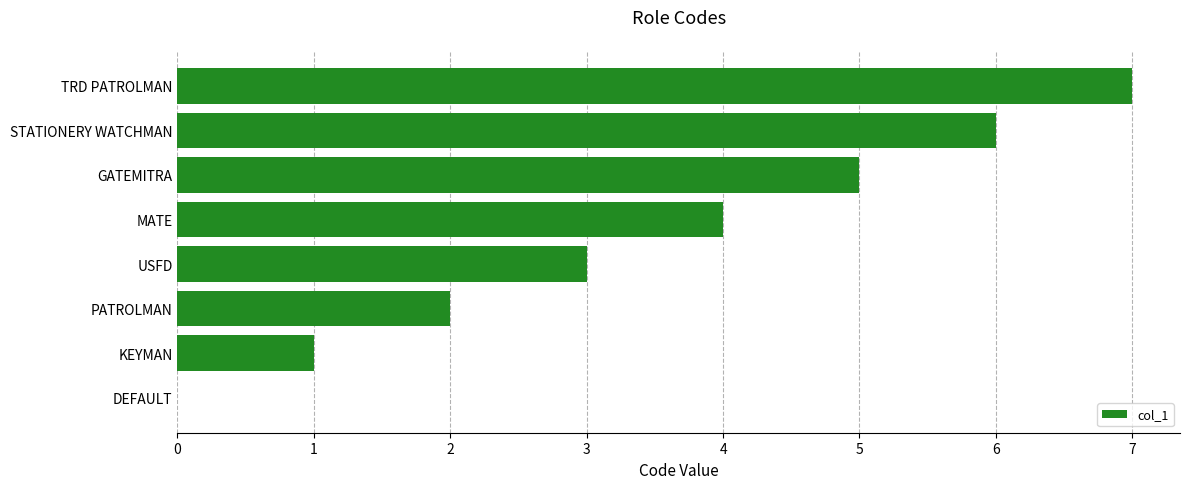

At which category does the chart reach its peak across all series?

TRD PATROLMAN